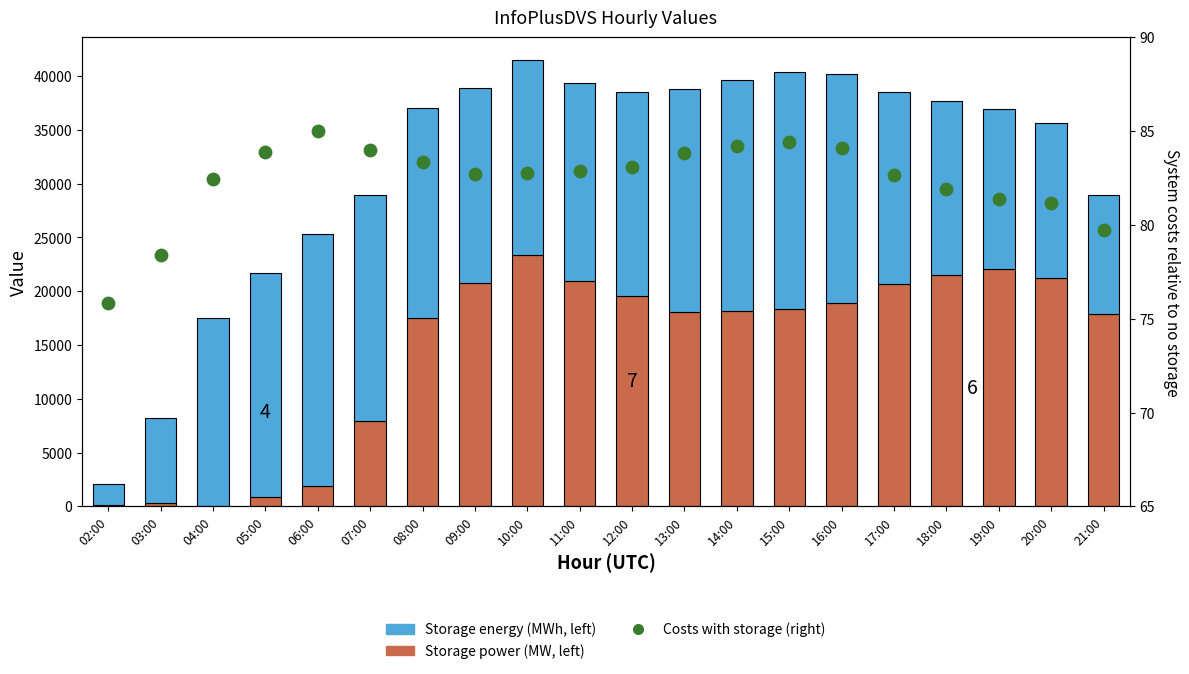

What are all the series names shown in the legend?

Storage power (MW, left), Storage energy (MWh, left), Costs with storage (right)